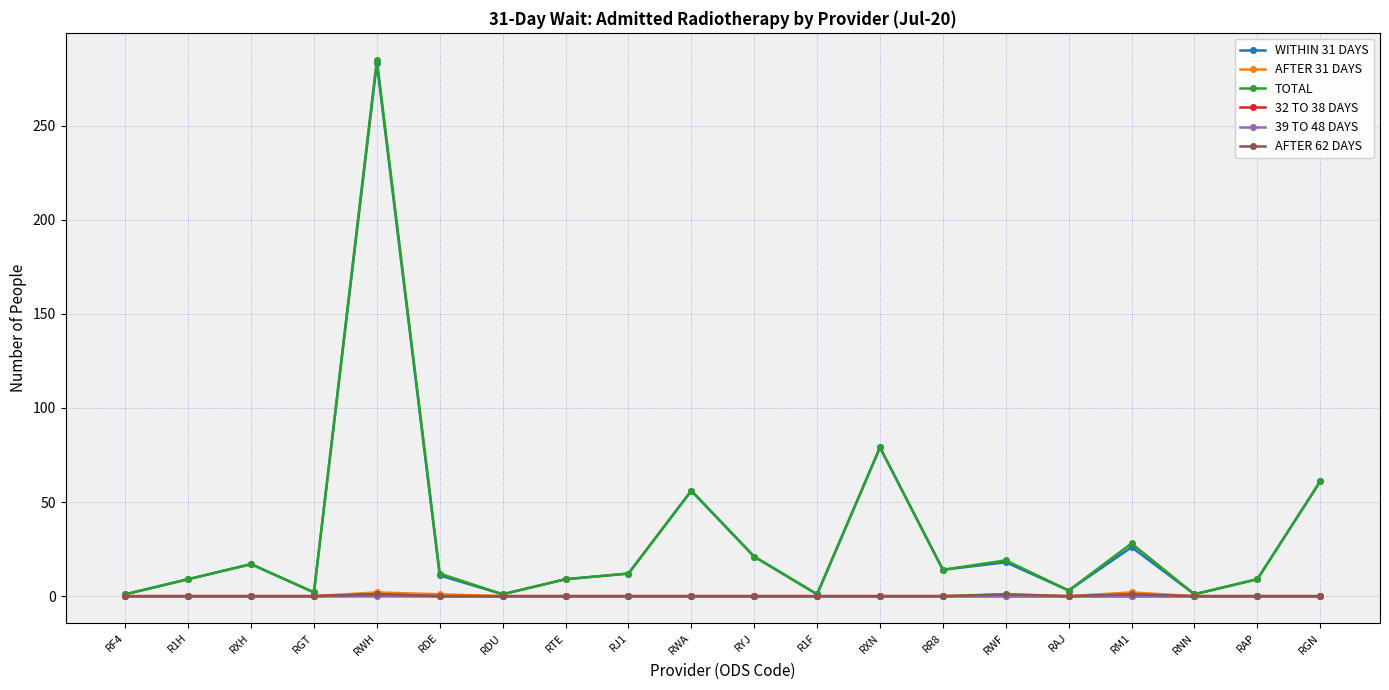

How many lines are shown in the chart?

6